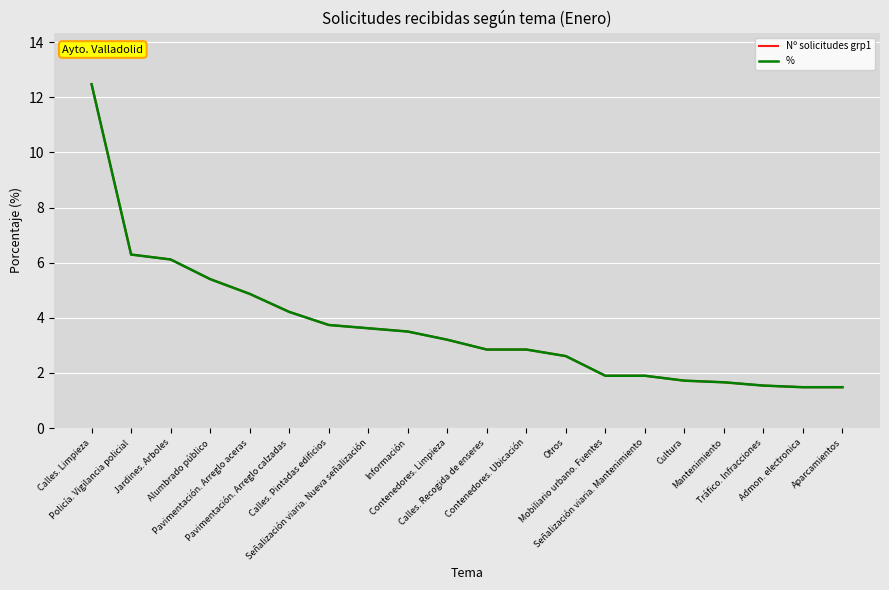

Does the chart have visible grid lines?

Yes